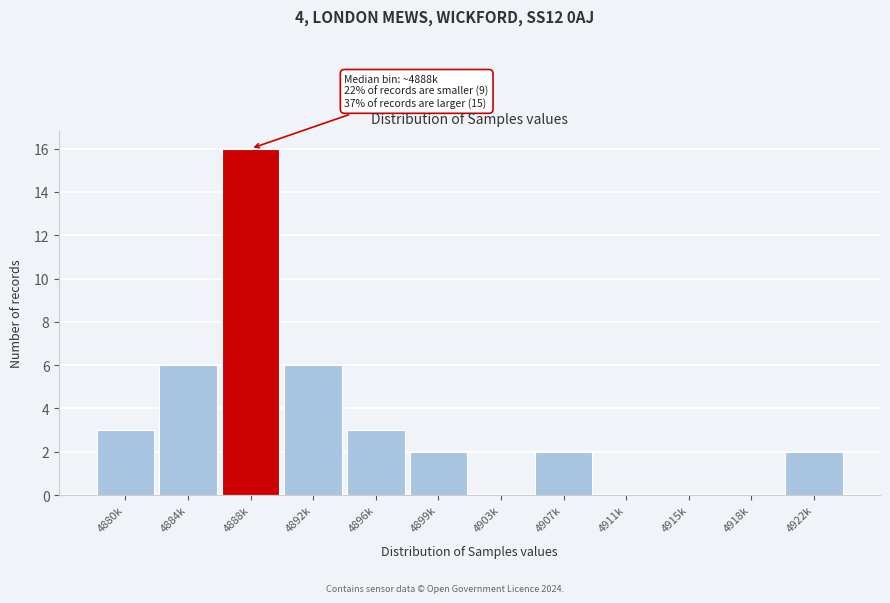

Reading left to right, transcribe all the data shown in this chart.

4880k=3	4884k=6	4888k=16	4892k=6	4896k=3	4899k=2	4903k=0	4907k=2	4911k=0	4915k=0	4918k=0	4922k=2